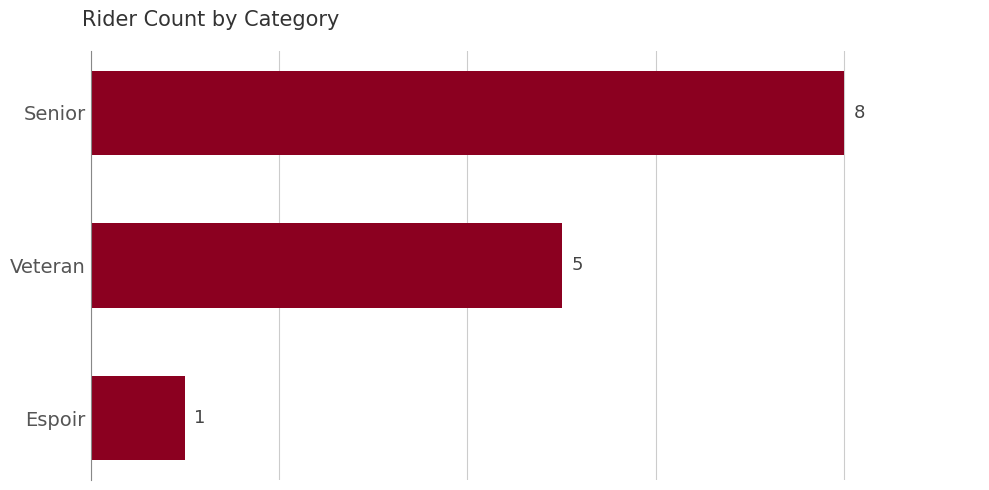

How many series are shown in this chart?

1